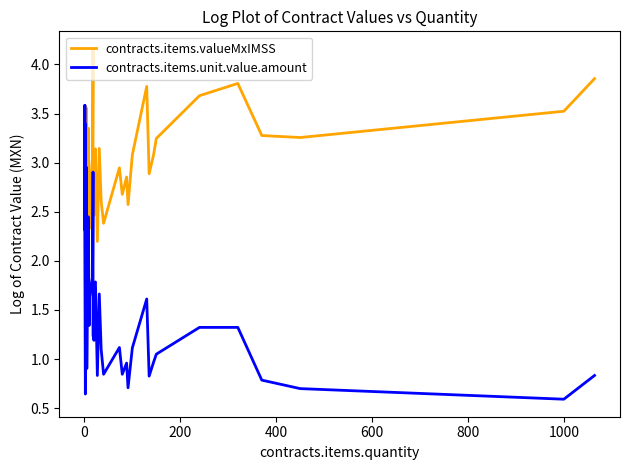

Does the chart have visible grid lines?

No